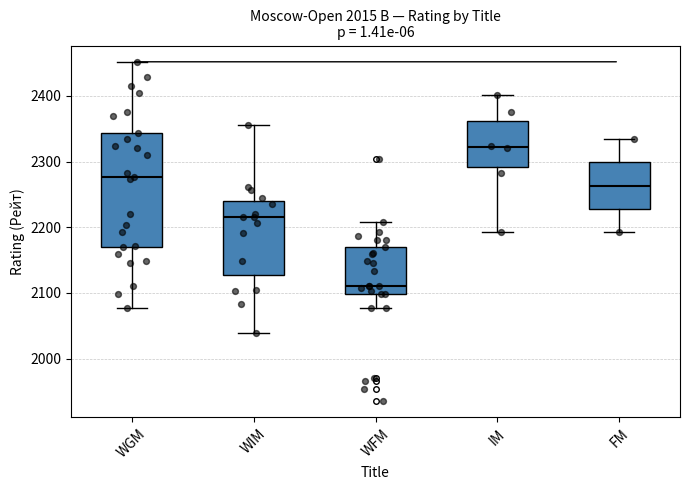

Where does the upper whisker of the box for IM end on the y-axis? The values are not printed on the chart, so give them approximately, as read against the axis.

2400